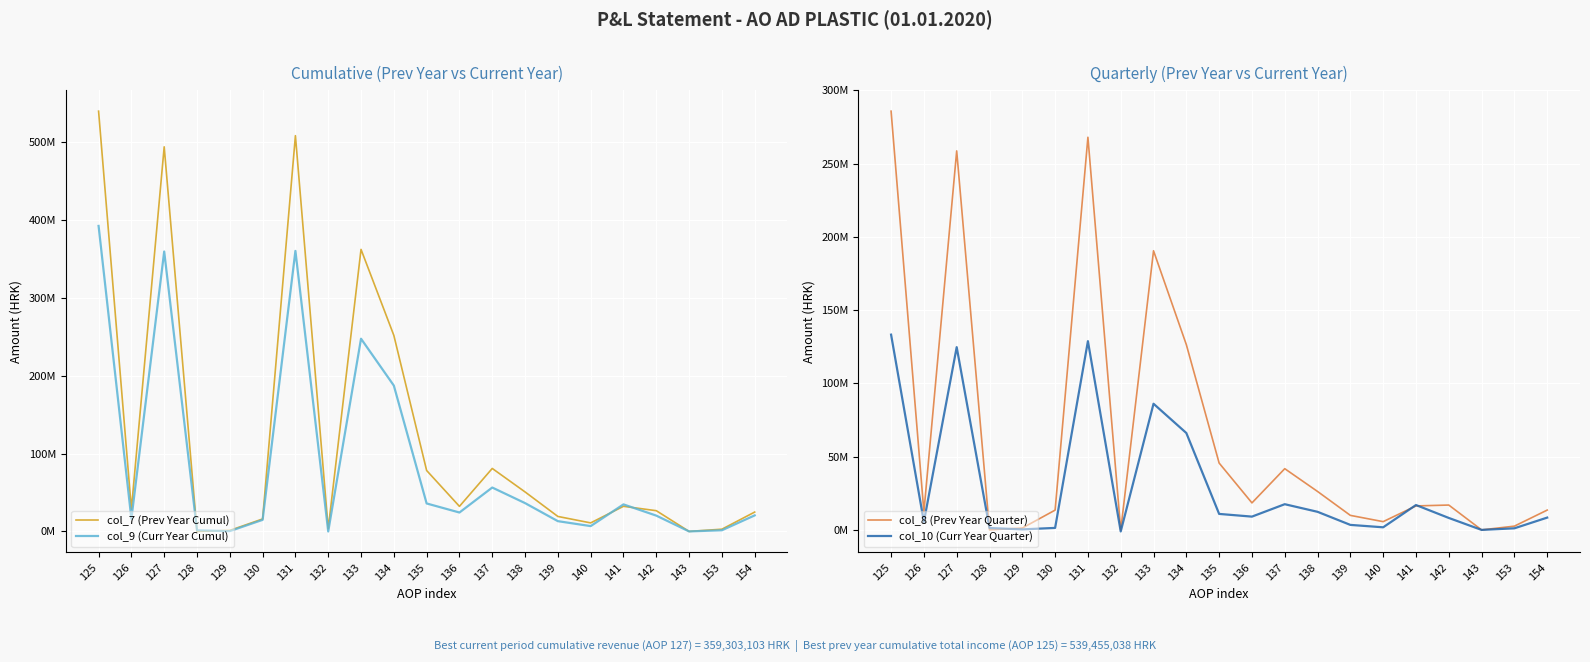

Does the chart display data point markers on the line(s)?

No